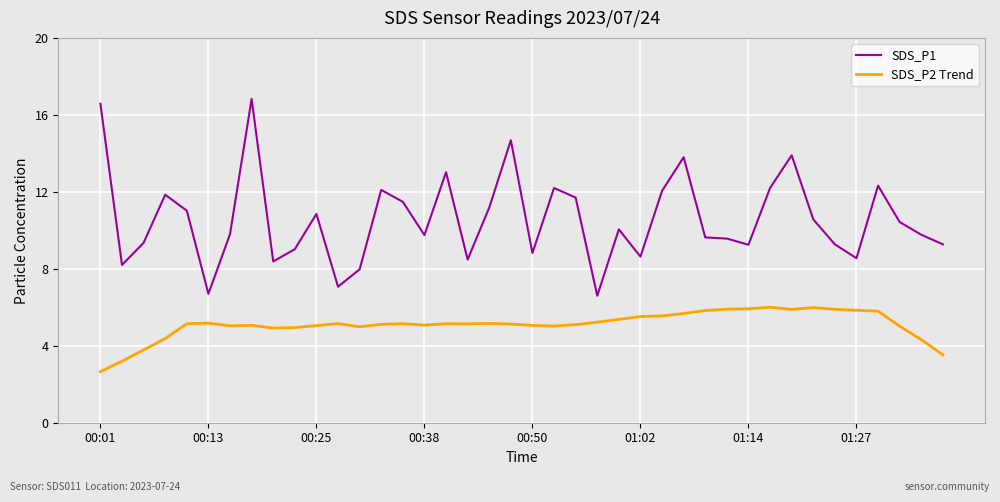

What is the smallest value displayed?

2.7